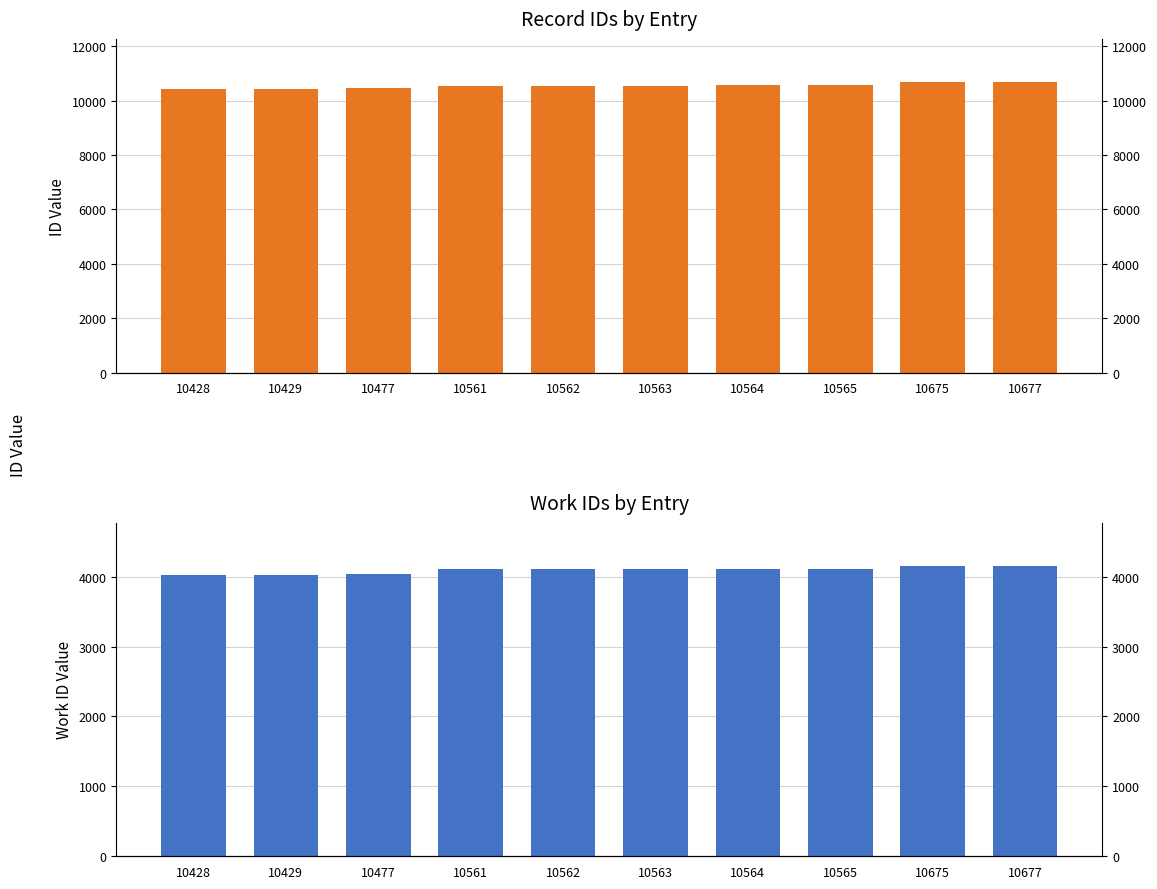

What is the difference between the work_id values at 10562 and 10565?

2